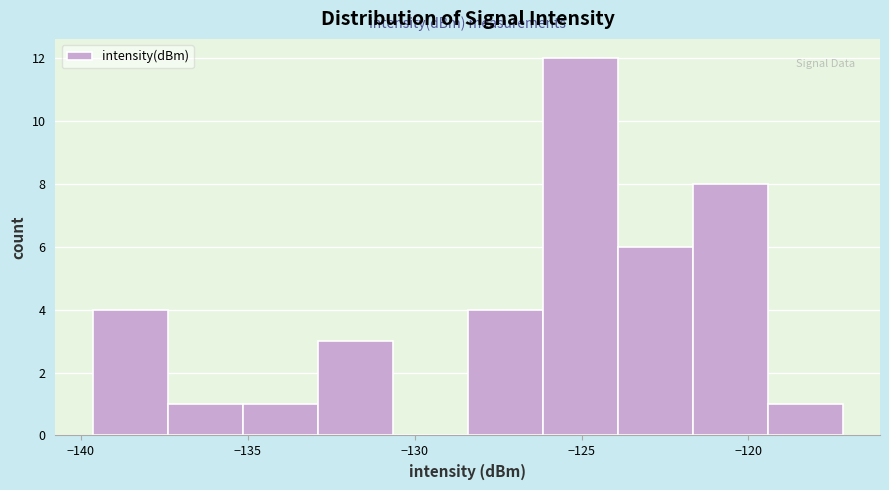

What is the height of the bar covering -137.5 to -135.0 on the x-axis? Neither the bar edges nor the heights are printed on the chart, so give them approximately, as read against the axes.

1